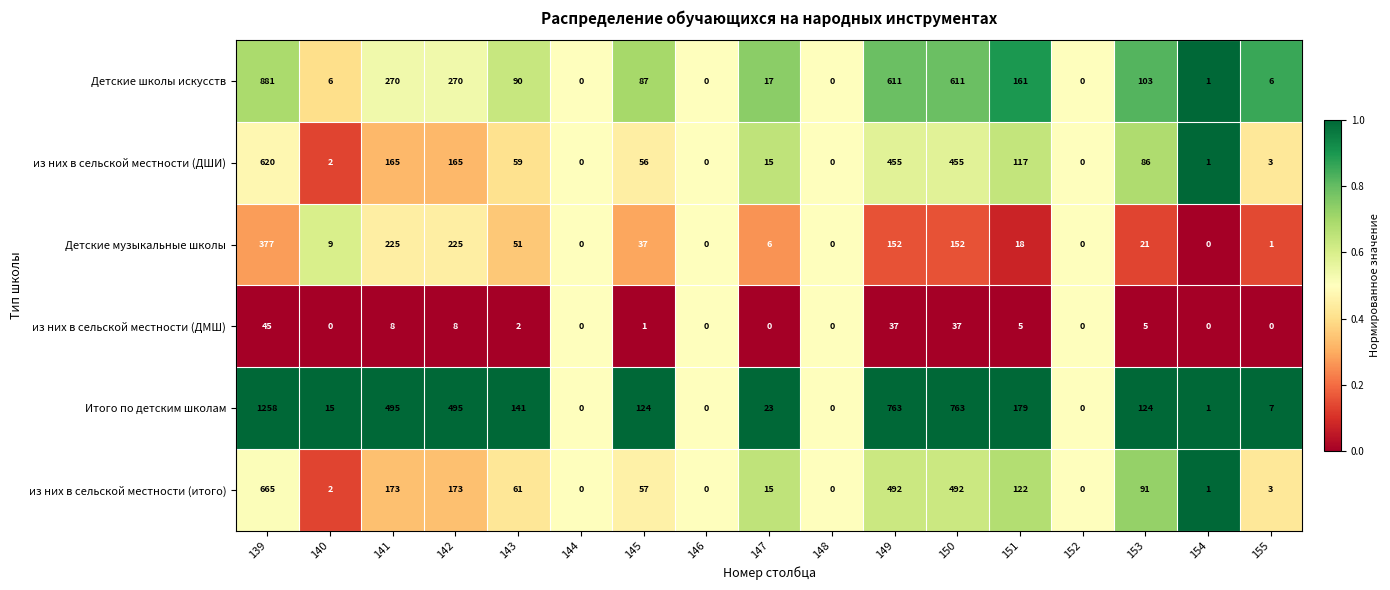

What is the average value of the Итого по детским школам series?

258